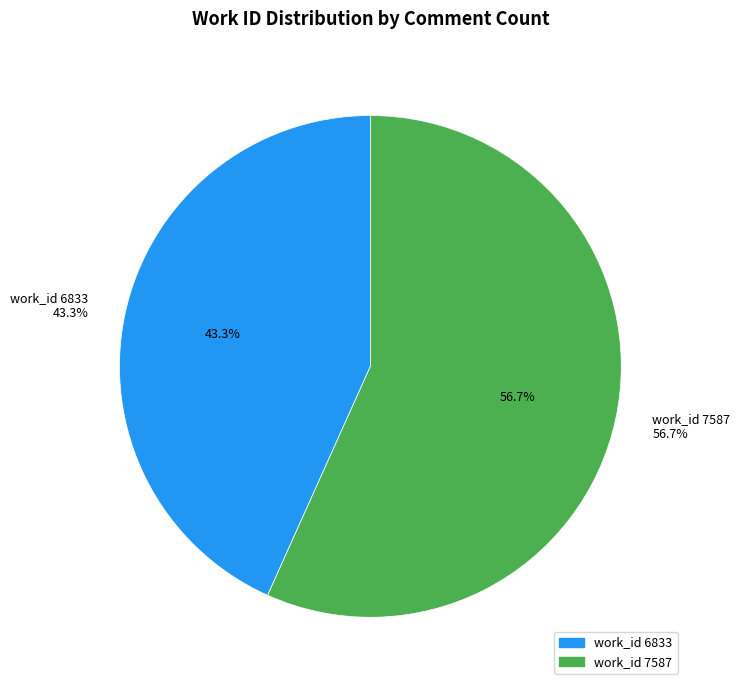

What is the smallest slice in the pie chart?

work_id 6833